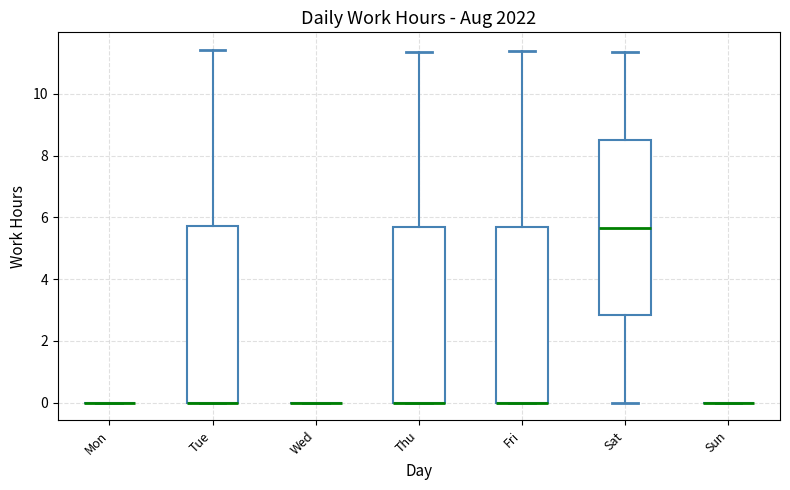

Reading left to right, transcribe this box plot: for each box, give where its median line is, the range the box spans, and where its two whiskers end, as read against the y-axis. The values are not printed on the chart, so give them approximately, as read against the axis.

Mon: box collapsed to a line at 0.0, whiskers 0.0 to 0.0
Tue: median 0.0 (drawn on the box's lower edge), box 0.0 to 5.8, whiskers 0.0 to 11.4
Wed: box collapsed to a line at 0.0, whiskers 0.0 to 0.0
Thu: median 0.0 (drawn on the box's lower edge), box 0.0 to 5.6, whiskers 0.0 to 11.4
Fri: median 0.0 (drawn on the box's lower edge), box 0.0 to 5.6, whiskers 0.0 to 11.4
Sat: median 5.6, box 2.8 to 8.6, whiskers 0.0 to 11.4
Sun: box collapsed to a line at 0.0, whiskers 0.0 to 0.0